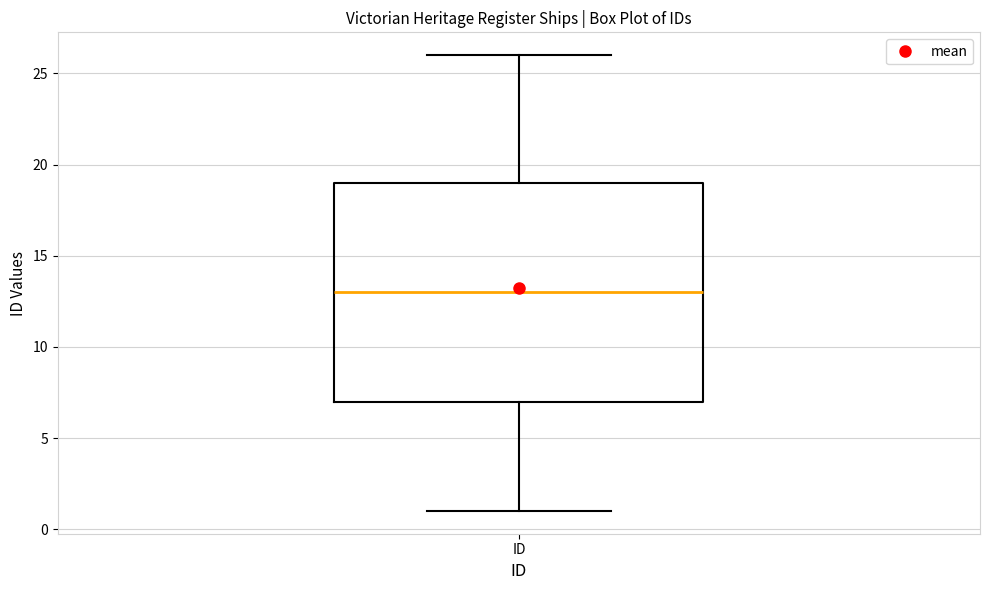

Transcribe this box plot: give where the median line is, the range the box spans, and where the two whiskers end, as read against the y-axis. The values are not printed on the chart, so give them approximately, as read against the axis.

median 13, box 7 to 19, whiskers 1 to 26